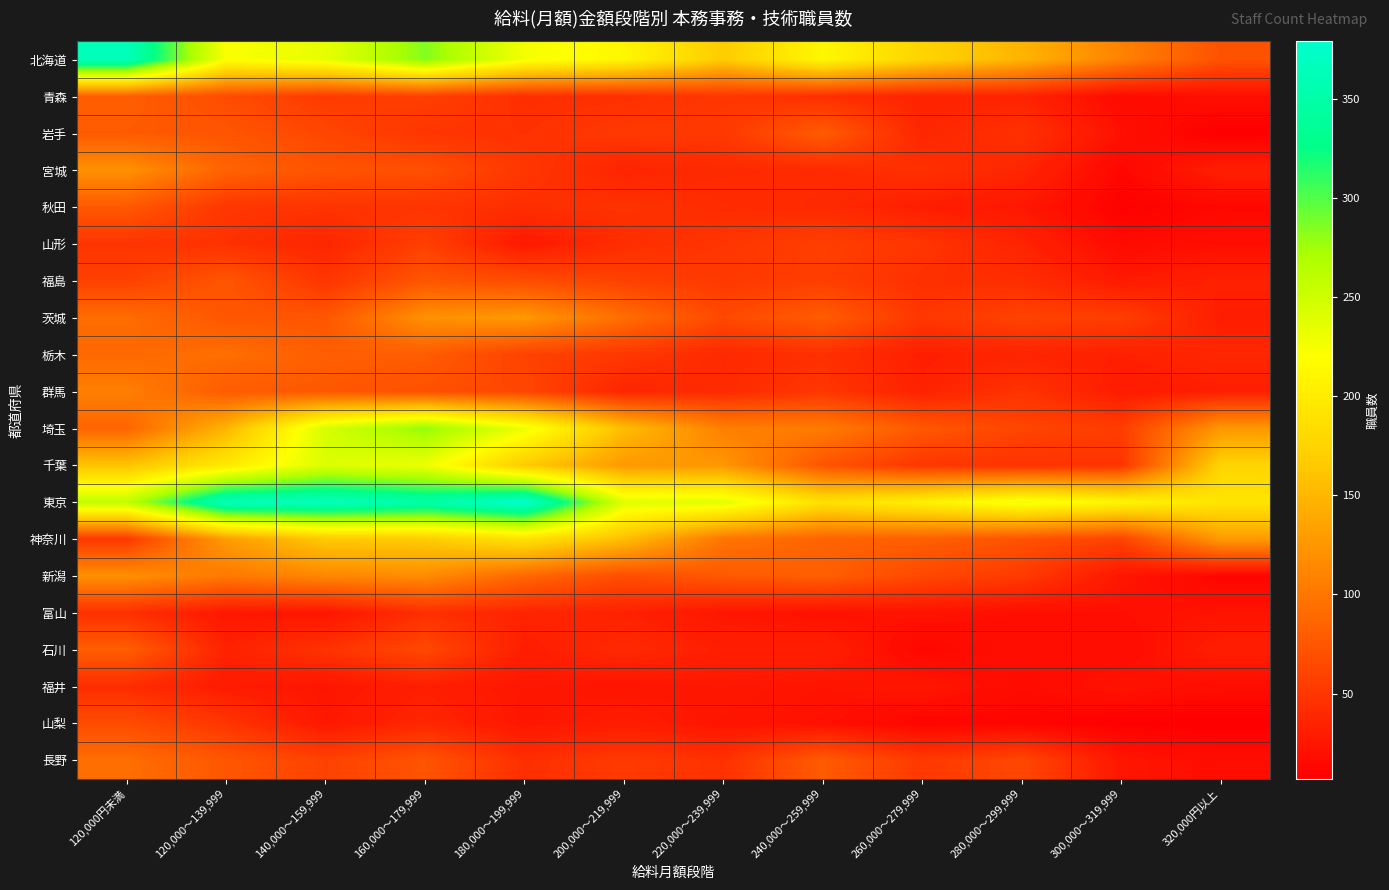

Which series has the largest total across all categories?

東京